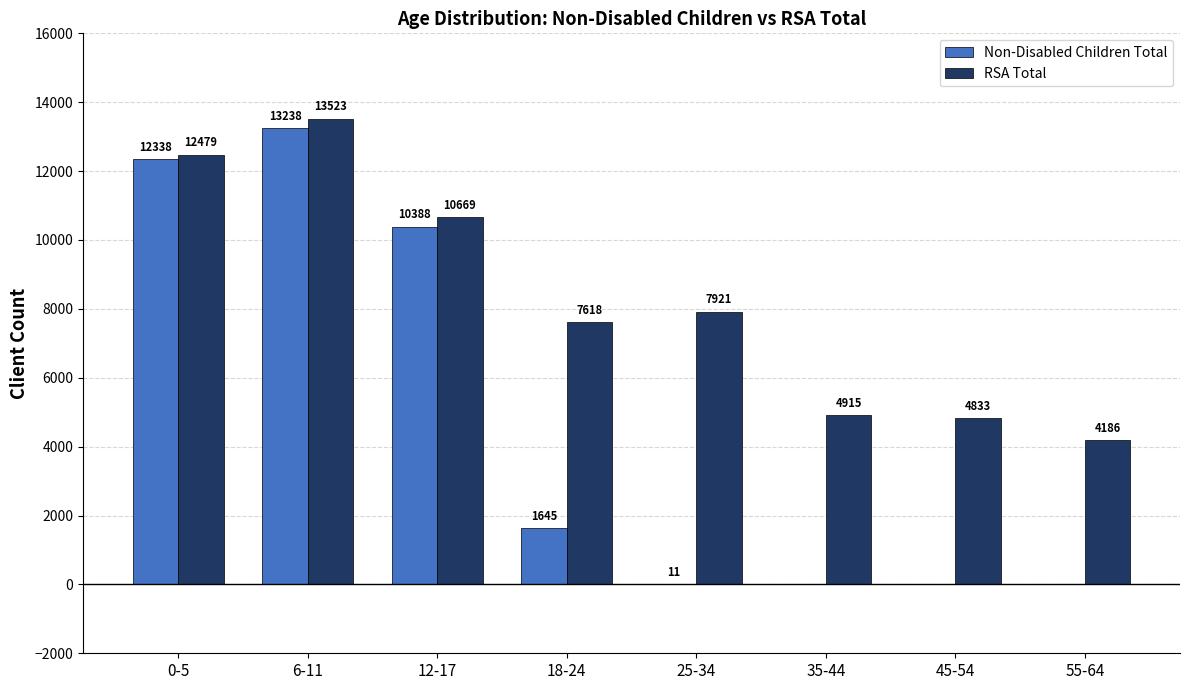

Between 0-5 and 35-44, which series saw the biggest shift?

Non-Disabled Children Total